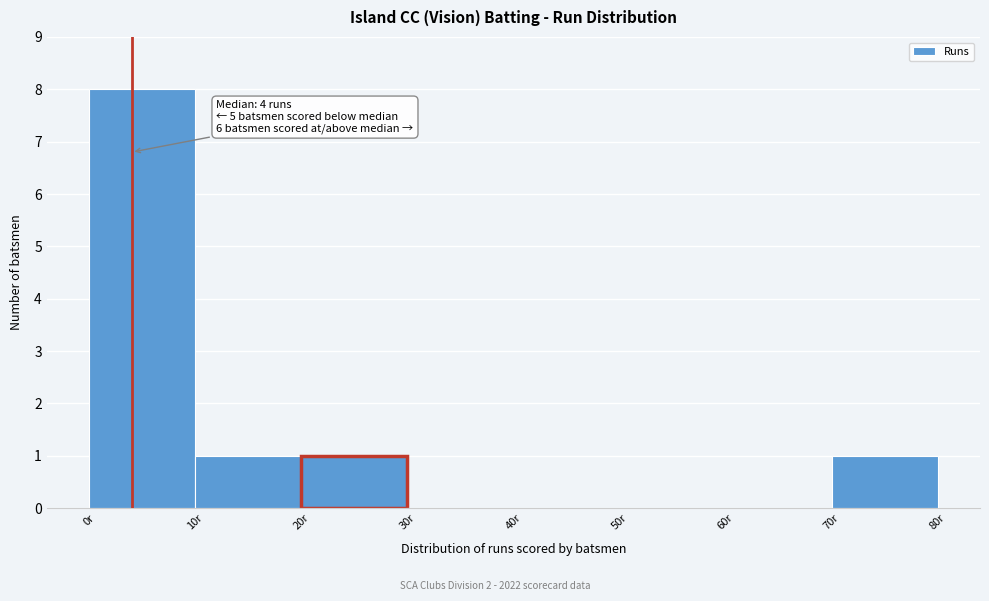

Over which range of the x-axis is the bar tallest?

0 to 10